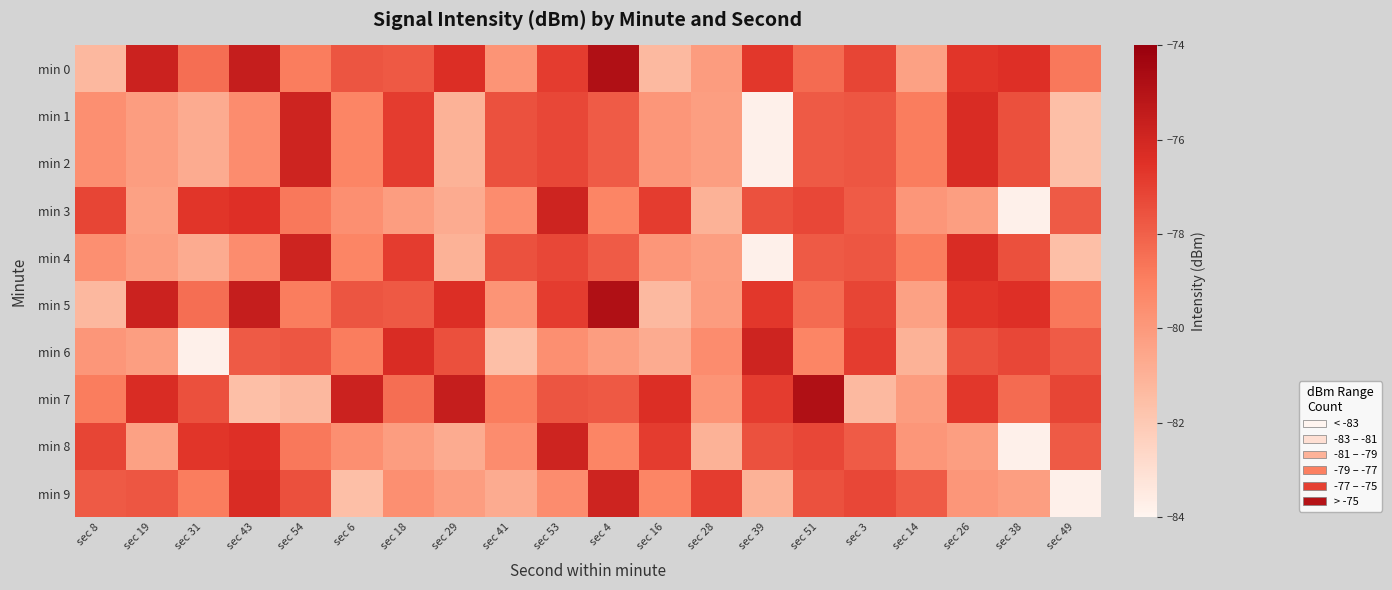

At which category does the chart reach its peak across all series?

sec 4